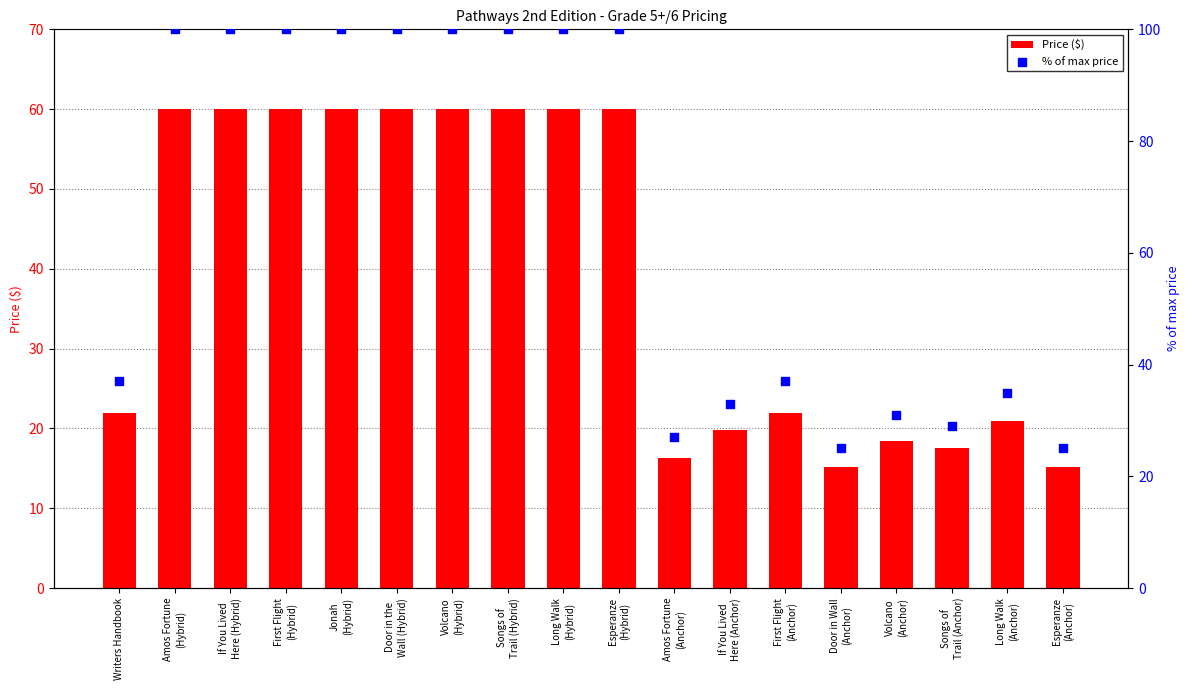

At how many categories does at least one series exceed 98?

9